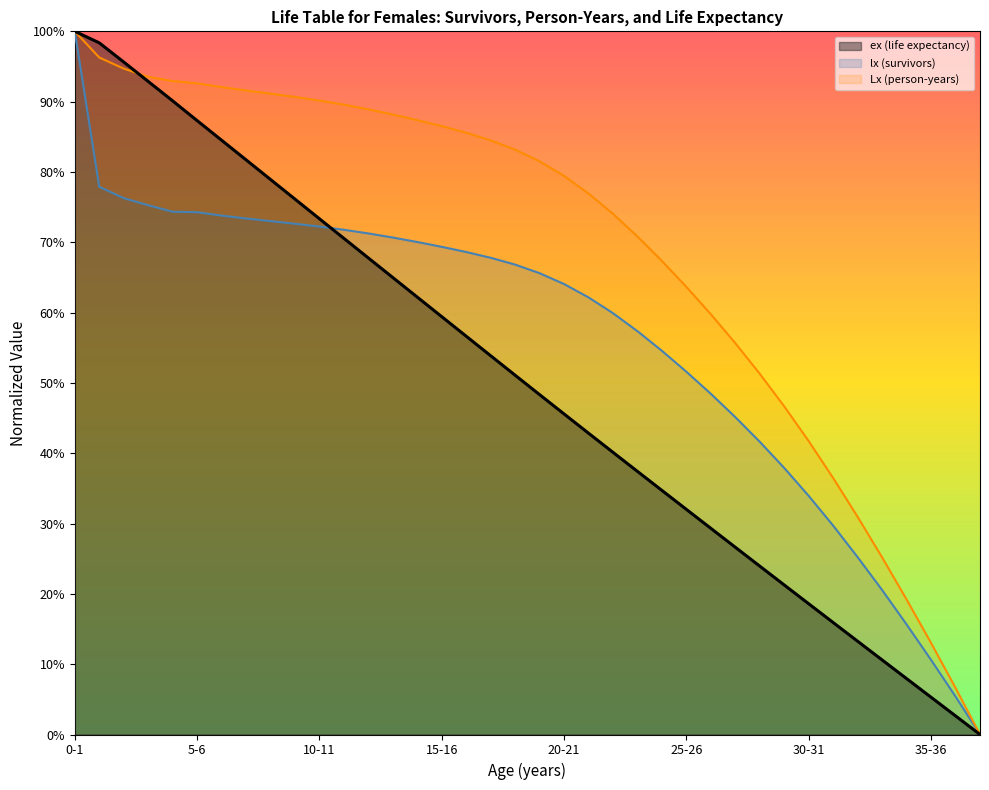

Between 16-17 and 34-35, which series saw the biggest shift?

Lx (person-years)